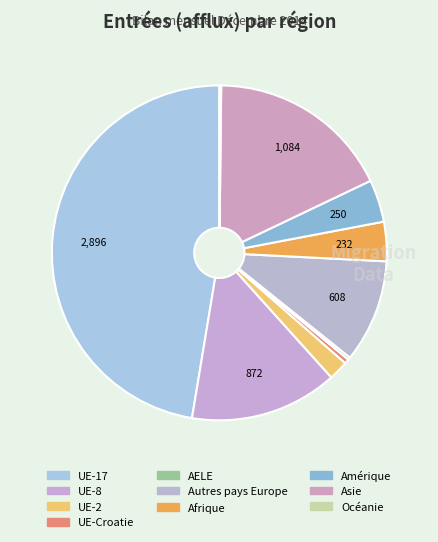

Which category has the smallest portion of the pie?

Océanie